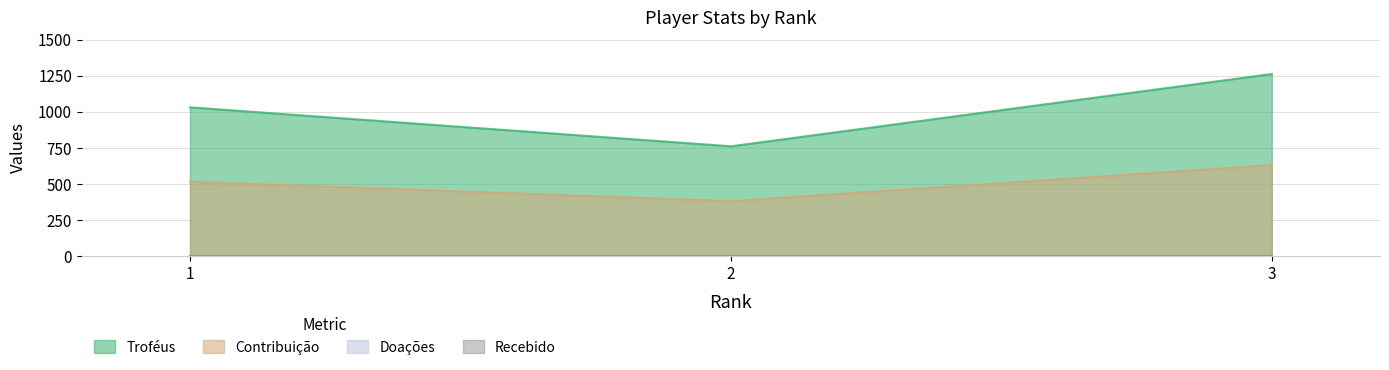

Rank the categories by Troféus value from highest to lowest.

3, 1, 2